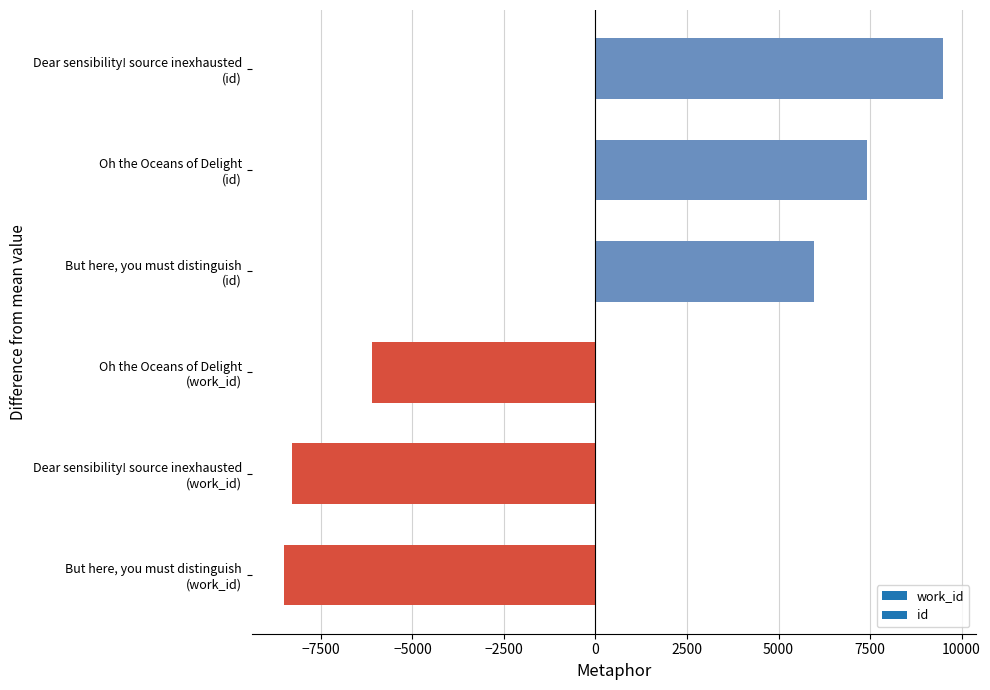

What is the greatest value displayed?

9486